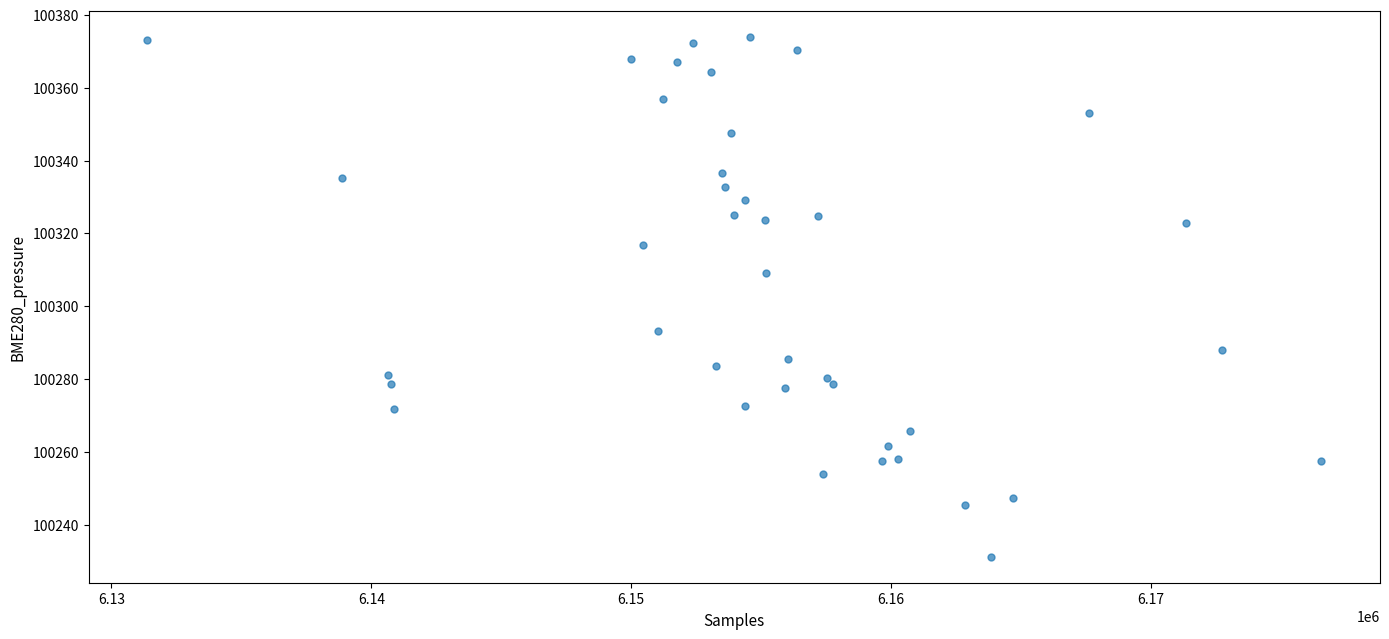

What is the range of Y values (max minus min)?

142.8